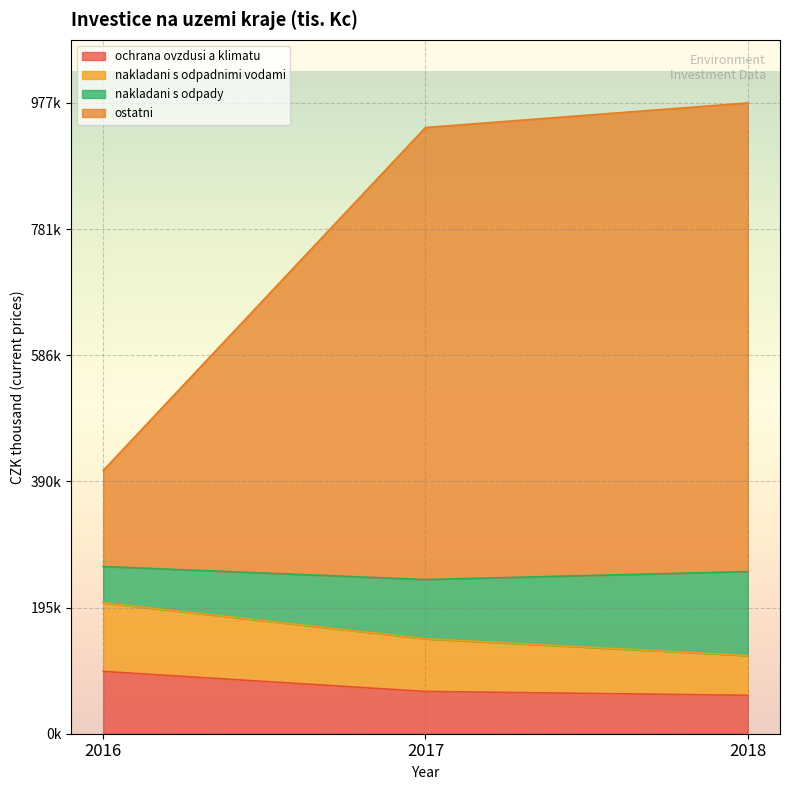

Which series has the largest range (max minus min)?

ostatni